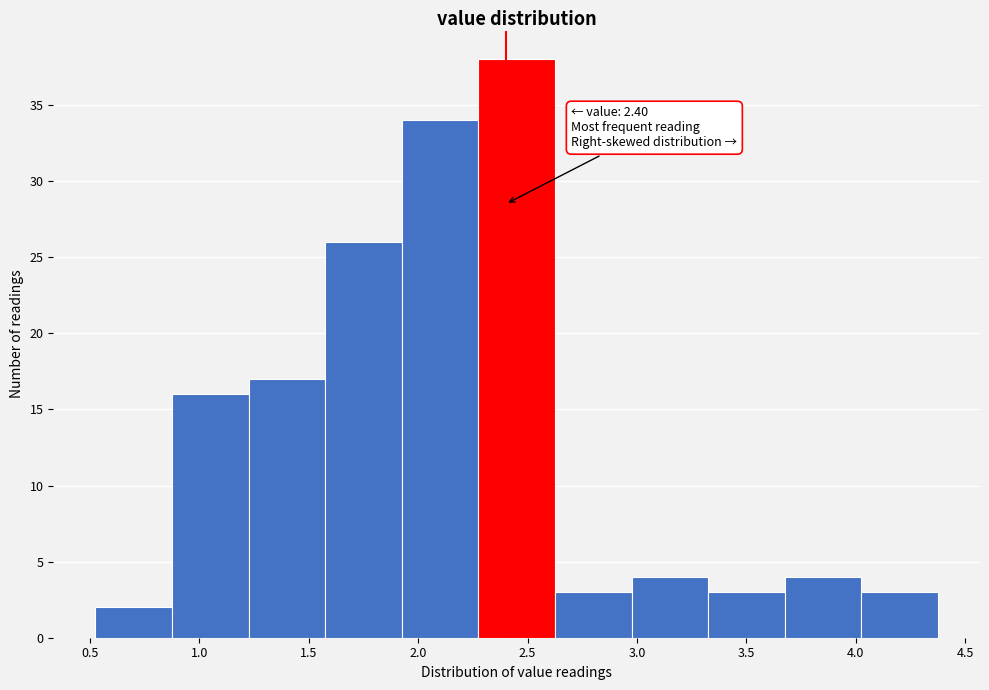

Which range on the x-axis has the tallest bar?

2.275 to 2.625